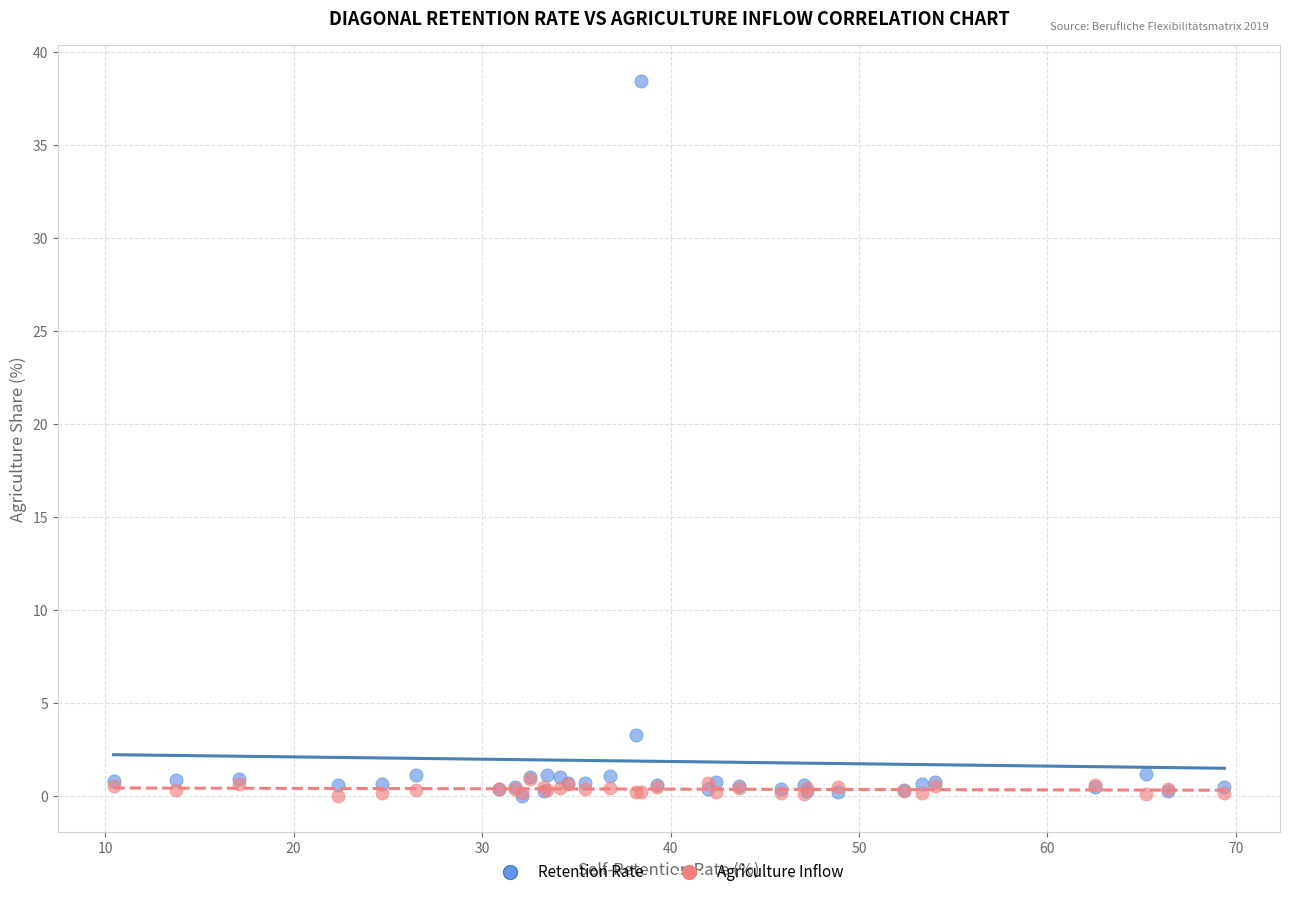

What are all the series names shown in the legend?

Retention Rate, Agriculture Inflow